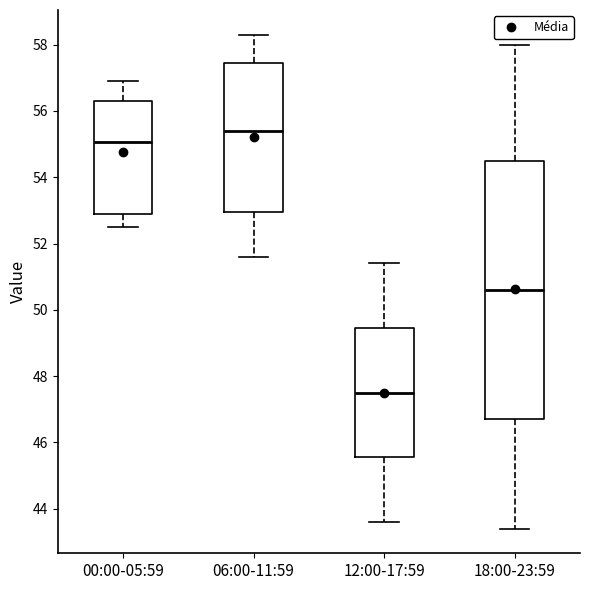

Where does the upper whisker of the box for 18:00-23:59 end on the y-axis? The values are not printed on the chart, so give them approximately, as read against the axis.

58.0